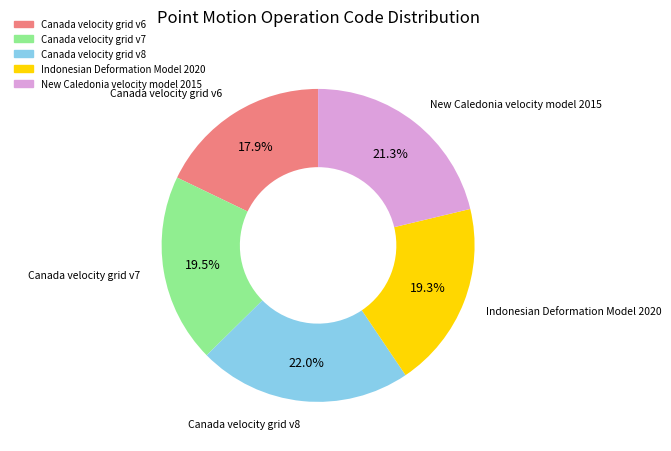

Does Canada velocity grid v6 account for over 50% of the chart?

No